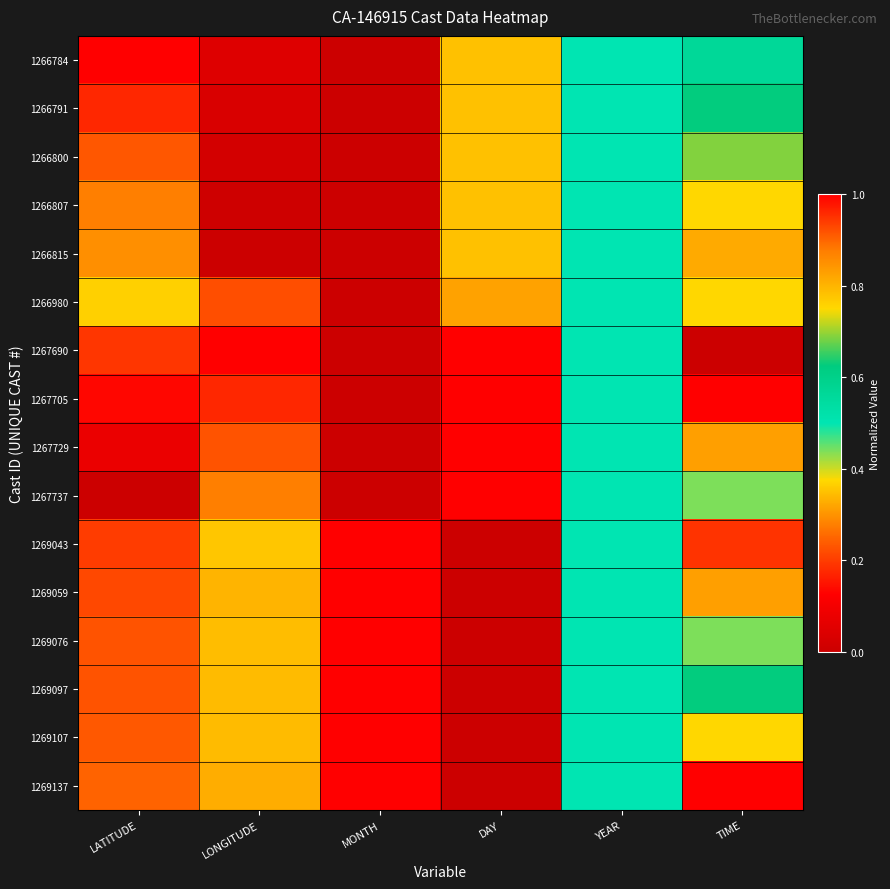

Reading left to right, list all the values displayed in this chart.

1266784: LATITUDE=1.0	LONGITUDE=0.0	MONTH=0.0	DAY=0.8	YEAR=0.5	TIME=0.6
1266791: LATITUDE=1.0	LONGITUDE=0.0	MONTH=0.0	DAY=0.8	YEAR=0.5	TIME=0.6
1266800: LATITUDE=0.9	LONGITUDE=0.0	MONTH=0.0	DAY=0.8	YEAR=0.5	TIME=0.7
1266807: LATITUDE=0.9	LONGITUDE=0.0	MONTH=0.0	DAY=0.8	YEAR=0.5	TIME=0.8
1266815: LATITUDE=0.9	LONGITUDE=0.0	MONTH=0.0	DAY=0.8	YEAR=0.5	TIME=0.8
1266980: LATITUDE=0.8	LONGITUDE=0.2	MONTH=0.0	DAY=0.8	YEAR=0.5	TIME=0.8
1267690: LATITUDE=0.2	LONGITUDE=1.0	MONTH=0.0	DAY=1.0	YEAR=0.5	TIME=0.0
1267705: LATITUDE=0.1	LONGITUDE=1.0	MONTH=0.0	DAY=1.0	YEAR=0.5	TIME=0.1
1267729: LATITUDE=0.1	LONGITUDE=0.9	MONTH=0.0	DAY=1.0	YEAR=0.5	TIME=0.3
1267737: LATITUDE=0.0	LONGITUDE=0.9	MONTH=0.0	DAY=1.0	YEAR=0.5	TIME=0.4
1269043: LATITUDE=0.2	LONGITUDE=0.8	MONTH=1.0	DAY=0.0	YEAR=0.5	TIME=0.2
1269059: LATITUDE=0.2	LONGITUDE=0.8	MONTH=1.0	DAY=0.0	YEAR=0.5	TIME=0.3
1269076: LATITUDE=0.2	LONGITUDE=0.8	MONTH=1.0	DAY=0.0	YEAR=0.5	TIME=0.4
1269097: LATITUDE=0.2	LONGITUDE=0.8	MONTH=1.0	DAY=0.0	YEAR=0.5	TIME=0.6
1269107: LATITUDE=0.2	LONGITUDE=0.8	MONTH=1.0	DAY=0.0	YEAR=0.5	TIME=0.8
1269137: LATITUDE=0.2	LONGITUDE=0.8	MONTH=1.0	DAY=0.0	YEAR=0.5	TIME=1.0